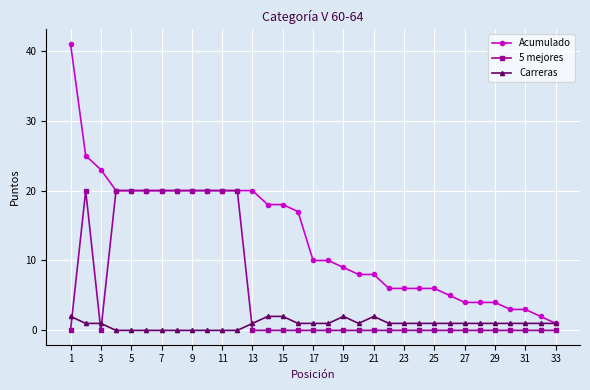

Reading left to right, extract all data points from this chart.

Acumulado: 41	25	23	20	20	20	20	20	20	20	20	20	20	18	18	17	10	10	9	8	8	6	6	6	6	5	4	4	4	3	3	2	1
5 mejores: 0	20	0	20	20	20	20	20	20	20	20	20	0	0	0	0	0	0	0	0	0	0	0	0	0	0	0	0	0	0	0	0	0
Carreras: 2	1	1	0	0	0	0	0	0	0	0	0	1	2	2	1	1	1	2	1	2	1	1	1	1	1	1	1	1	1	1	1	1